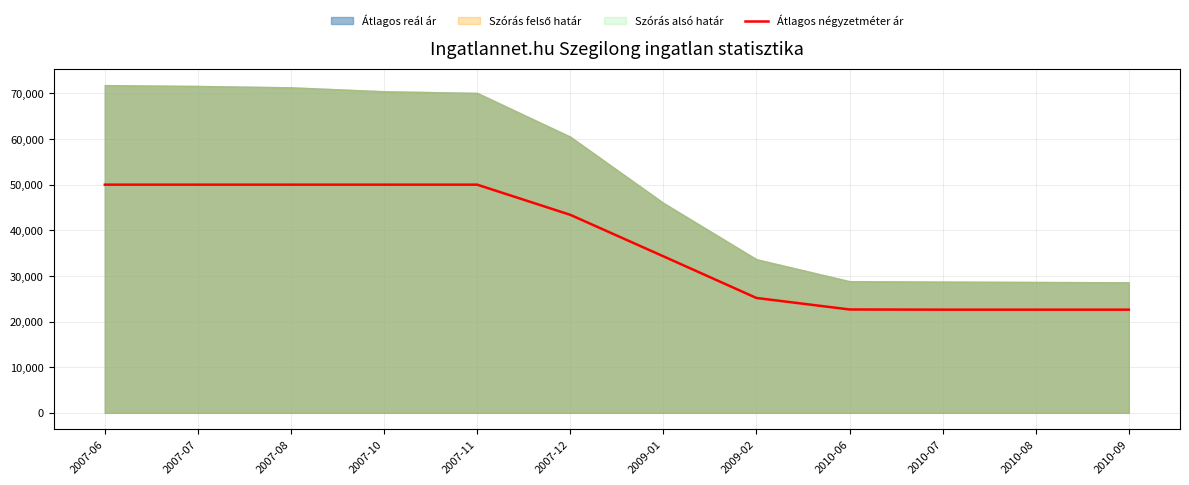

What is the minimum value shown in the chart?

22608